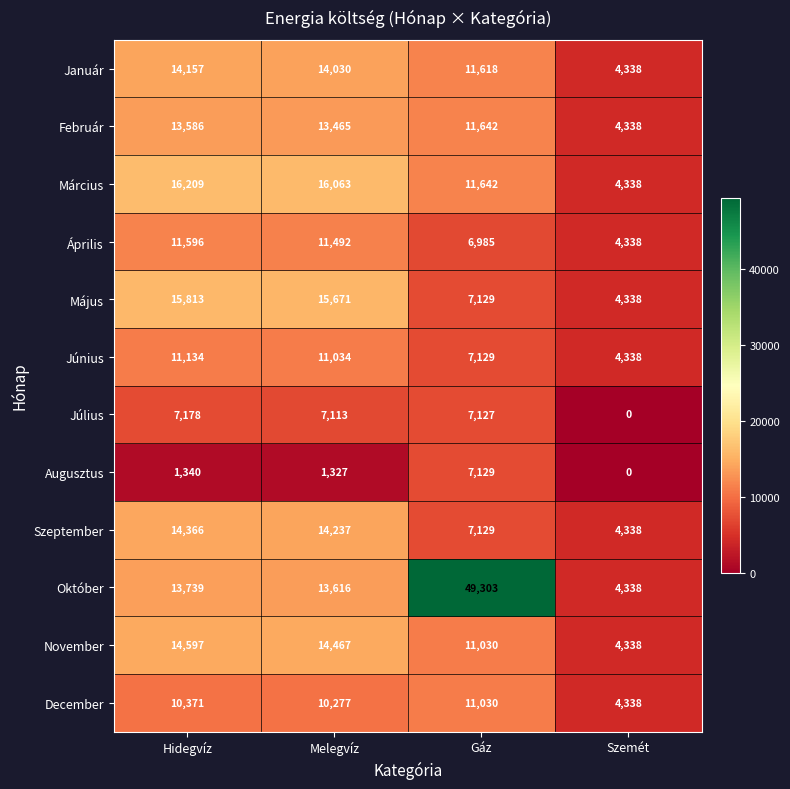

At Melegvíz, list the series in order from largest to smallest.

Március, Május, November, Szeptember, Január, Október, Február, Április, Június, December, Július, Augusztus